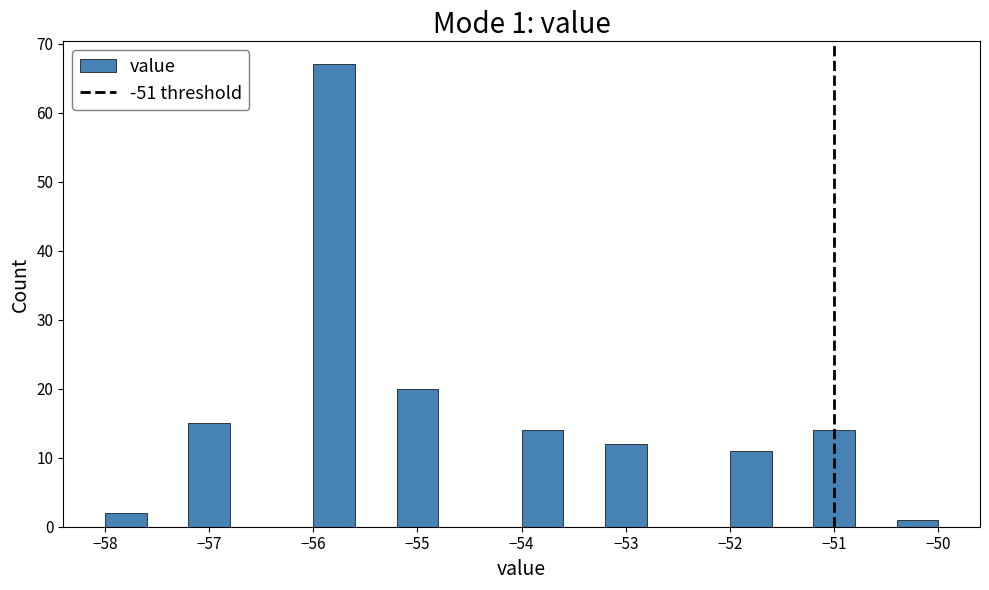

Over which range of the x-axis is the bar tallest?

-56.0 to -55.6